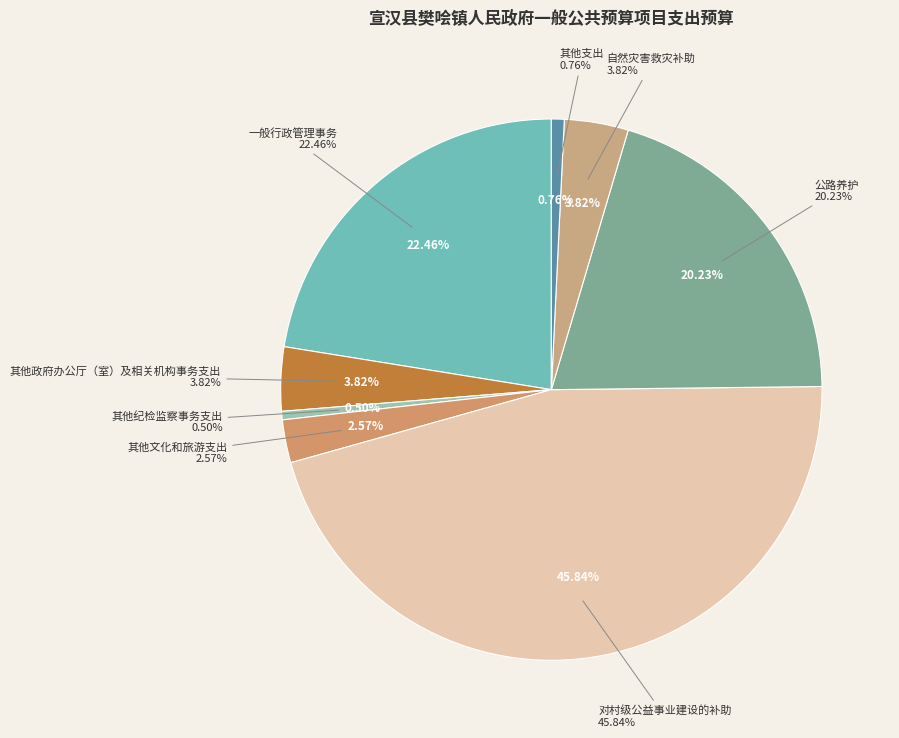

What is the smallest slice in the pie chart?

其他纪检监察事务支出